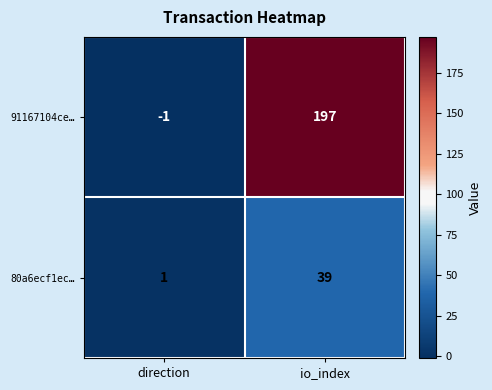

List the labels in order of 91167104ce… value, smallest first.

direction, io_index